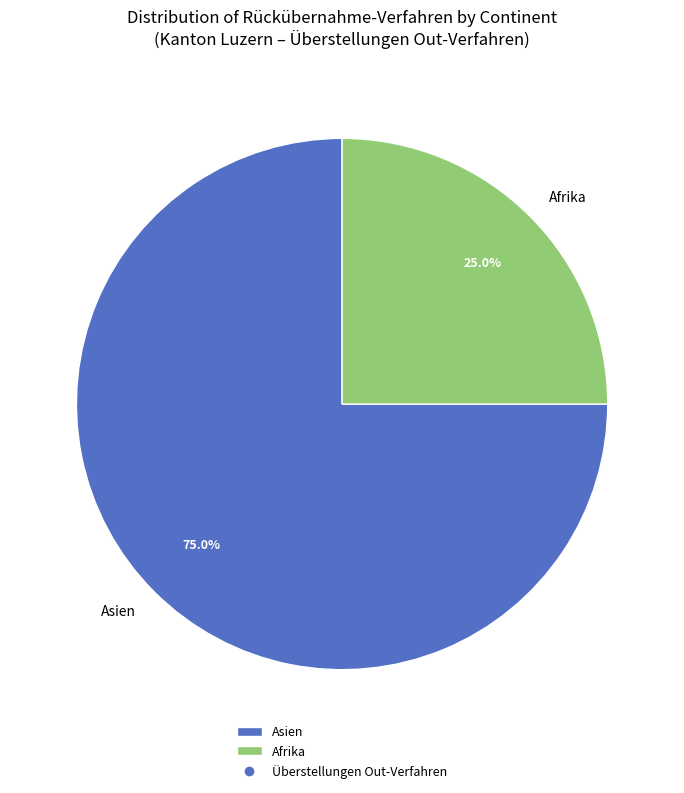

True or false: Asien accounts for 75% of the total.

True